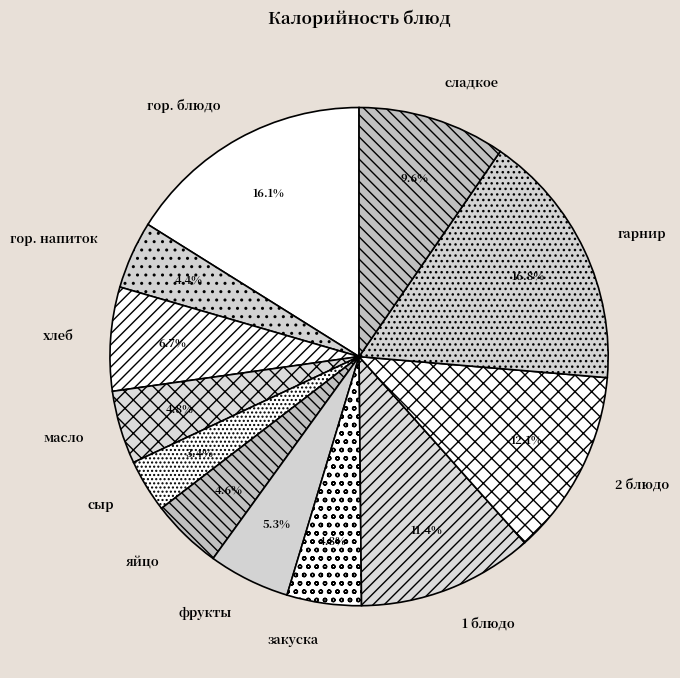

Does сыр account for over 50% of the chart?

No